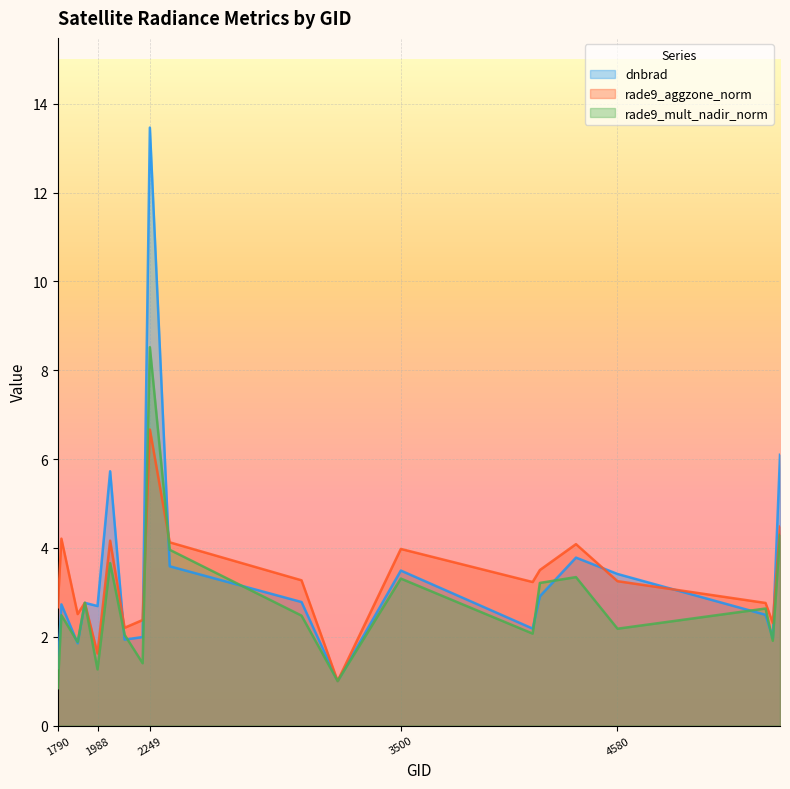

What is the average value of the rade9_mult_nadir_norm series?

2.8